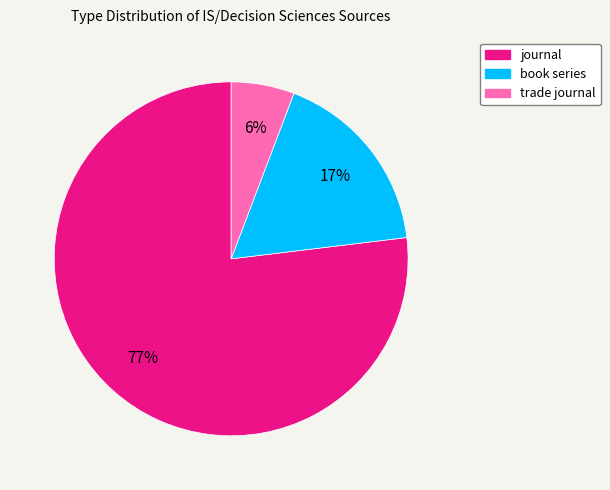

Does any single category account for the majority?

Yes